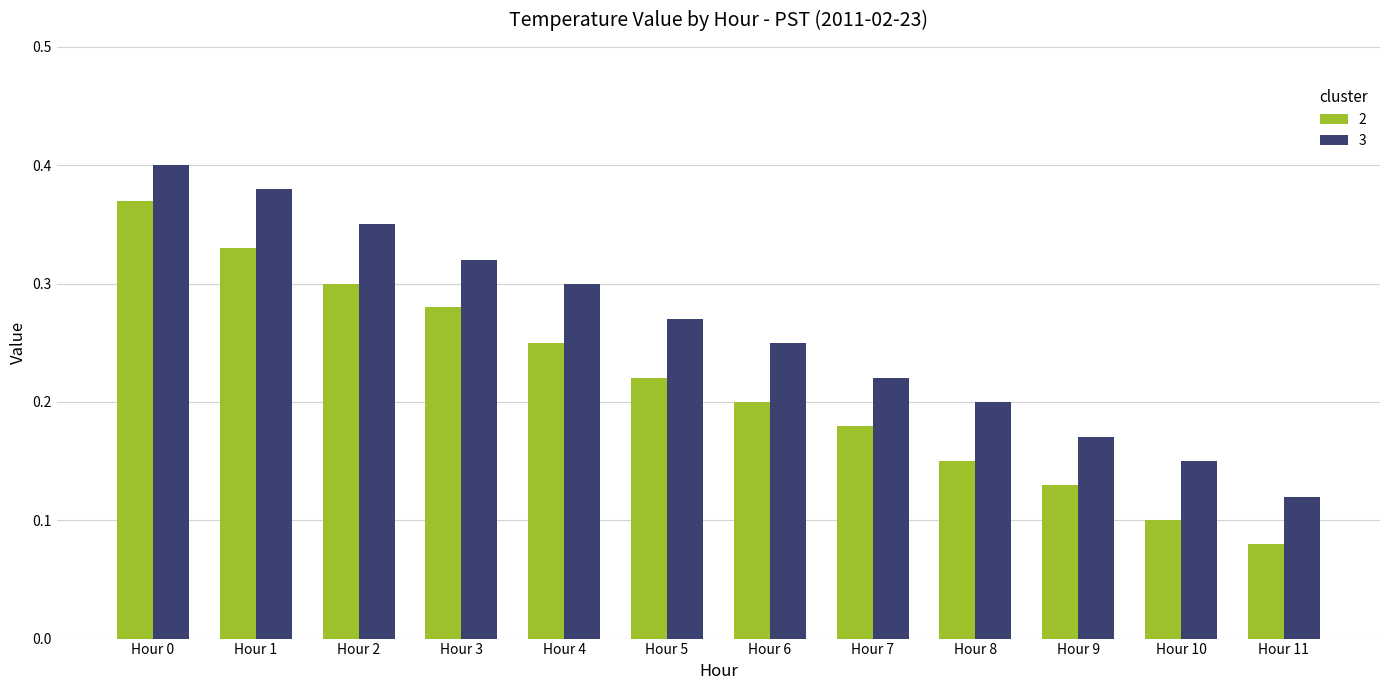

Rank the series at Hour 3 from highest to lowest value.

3, 2